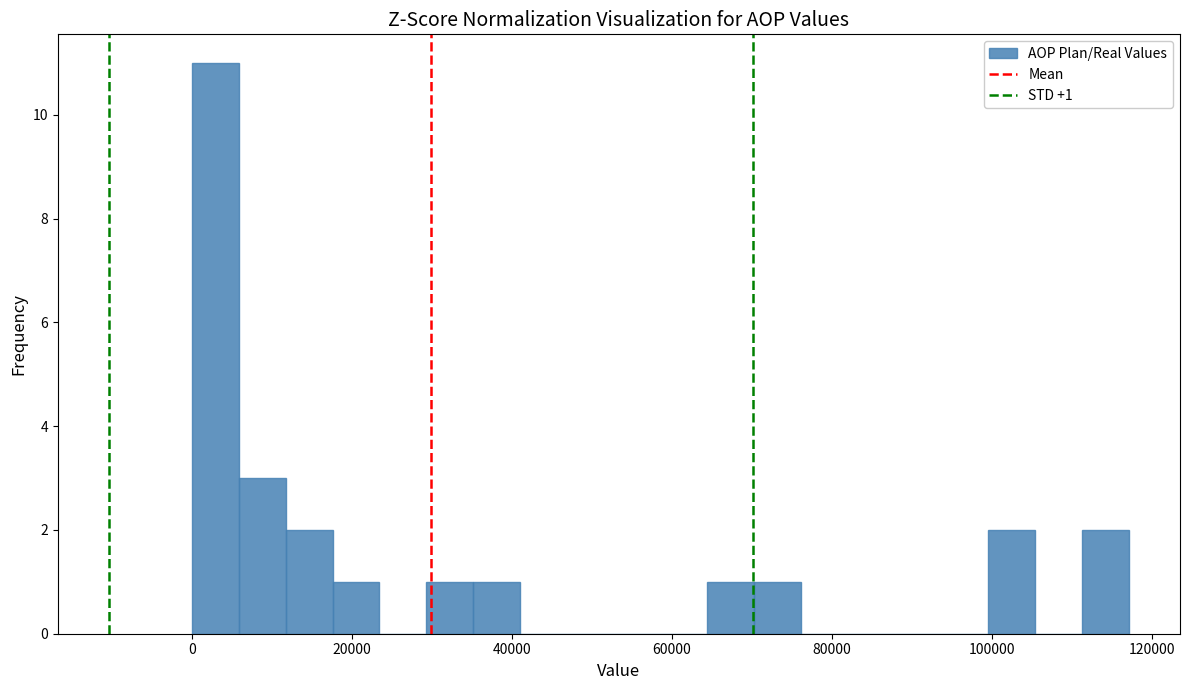

Read against the x-axis, roughly where is the centre of the tallest bar?

2000